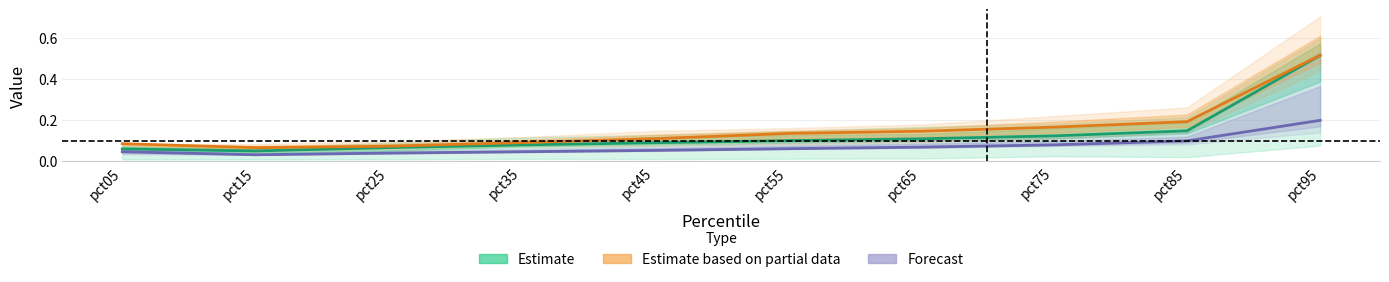

What is the average value of the Forecast series?

0.1